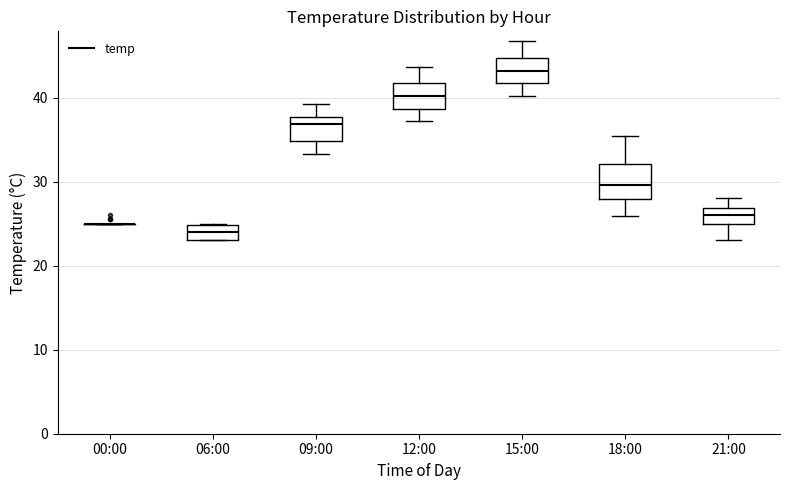

Comparing the boxes themselves (not the whiskers), which one is the tallest?

18:00